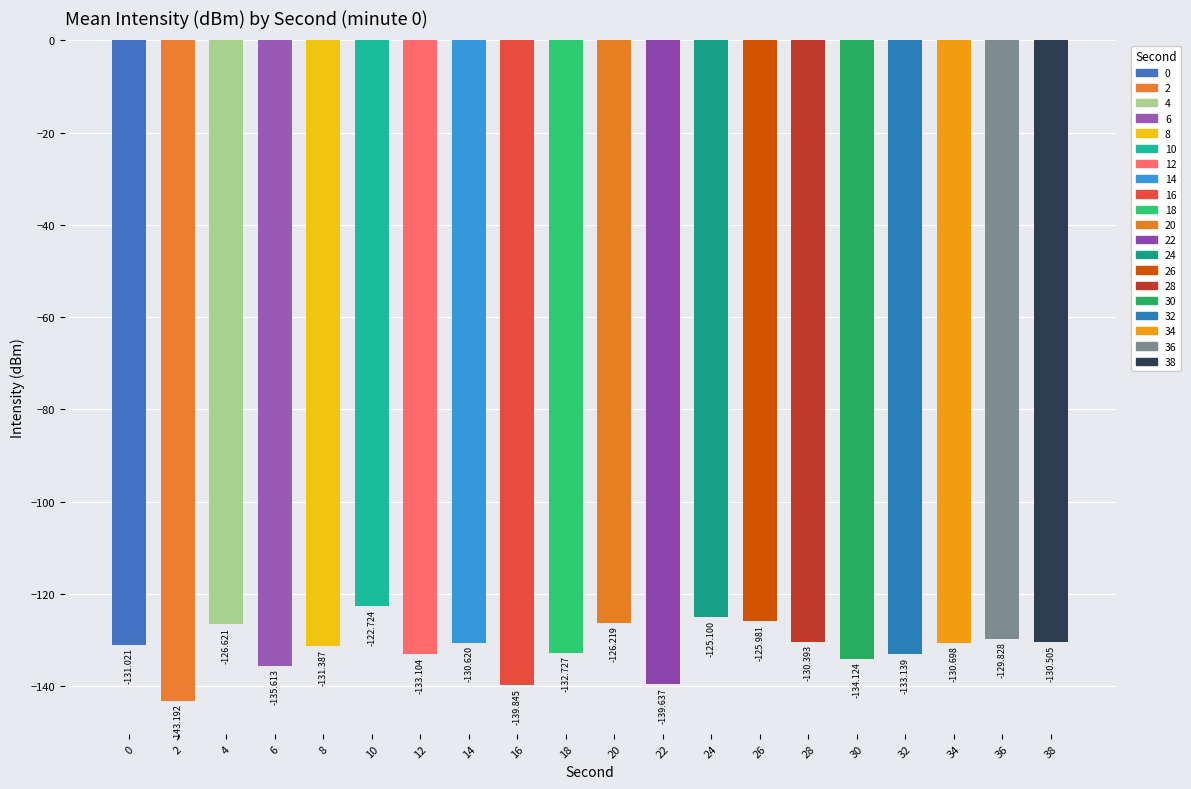

What is the maximum value shown in the chart?

-122.7